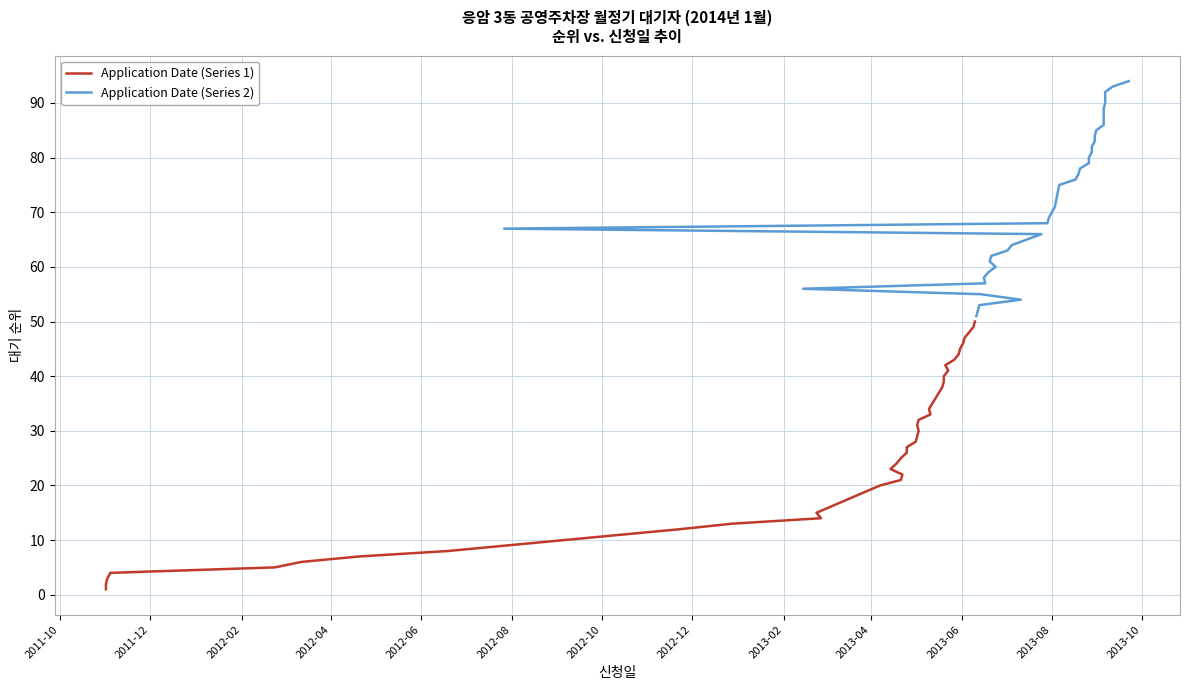

What is the difference between the maximum and minimum values in the Application Date (Series 1) series?

49